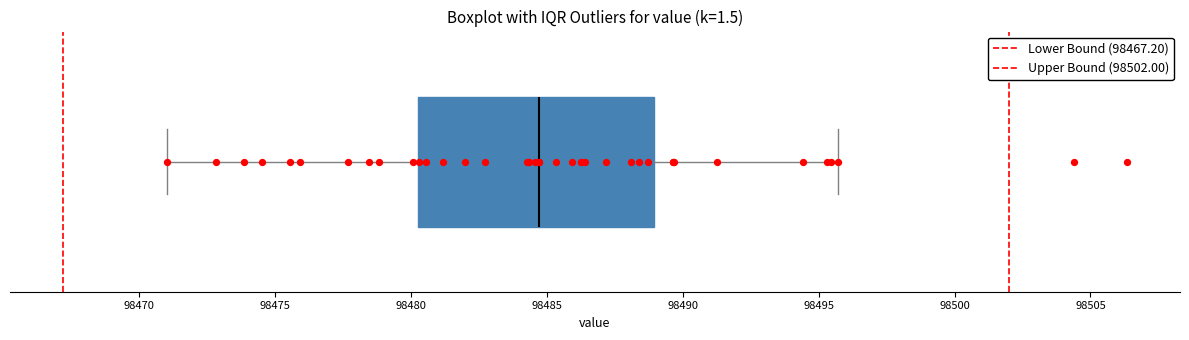

Transcribe this box plot: give where the median line is, the range the box spans, and where the two whiskers end, as read against the x-axis. The values are not printed on the chart, so give them approximately, as read against the axis.

median 98484.5, box 98480.0 to 98489.0, whiskers 98471.0 to 98495.5